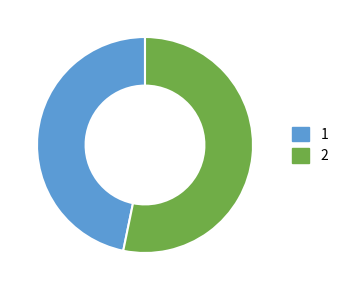

Does any single category account for the majority?

Yes